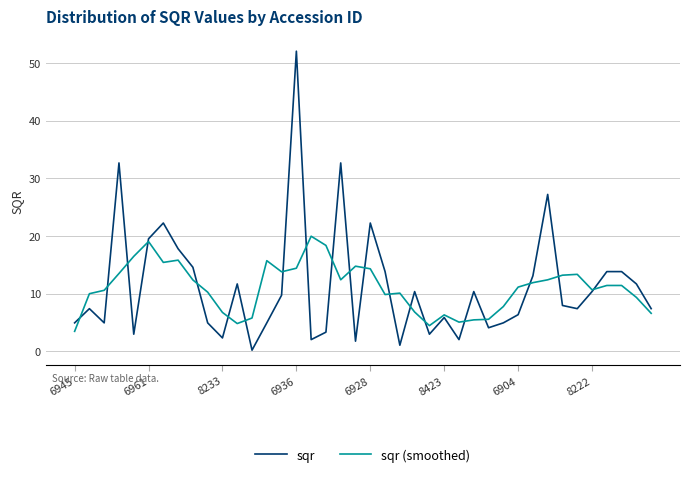

List the series in order of their peak value, lowest first.

sqr (smoothed), sqr